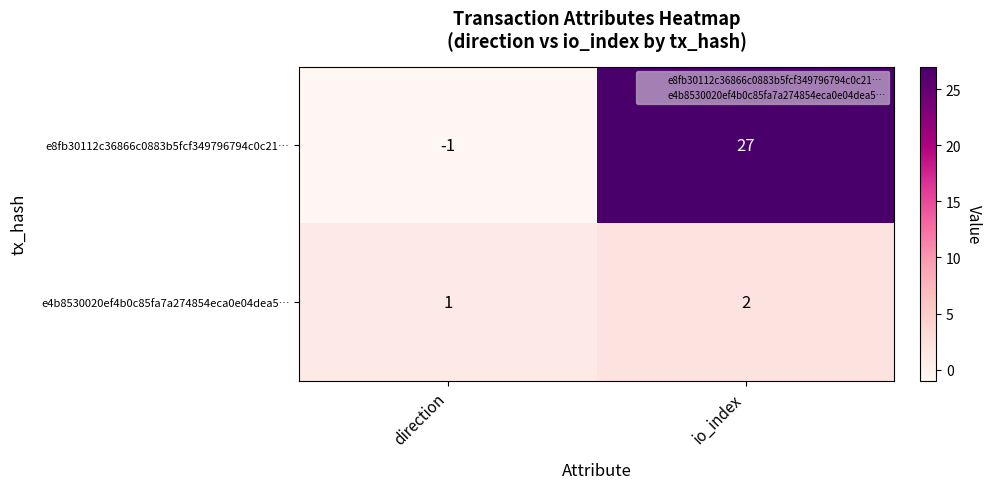

What value does the e8fb30112c36866c0883b5fcf349796794c0c21… series have at io_index, to the nearest 10?

30